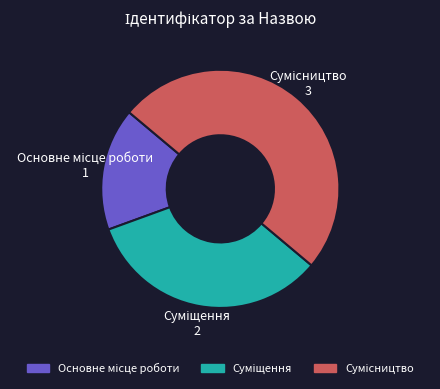

Does Основне місце роботи represent more than half of the total?

No